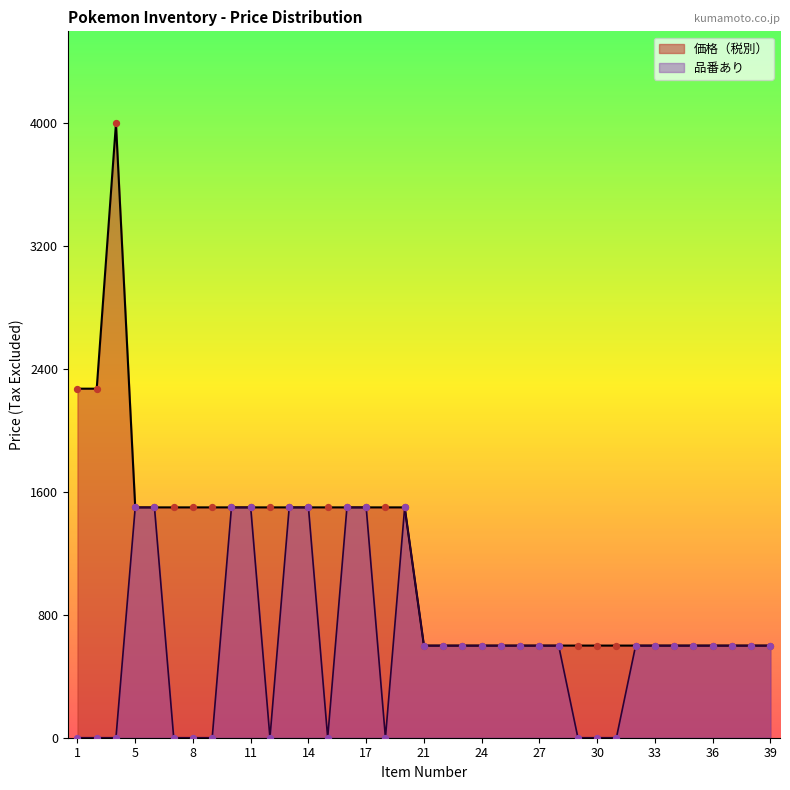

What is the total value across all series at 29?

600